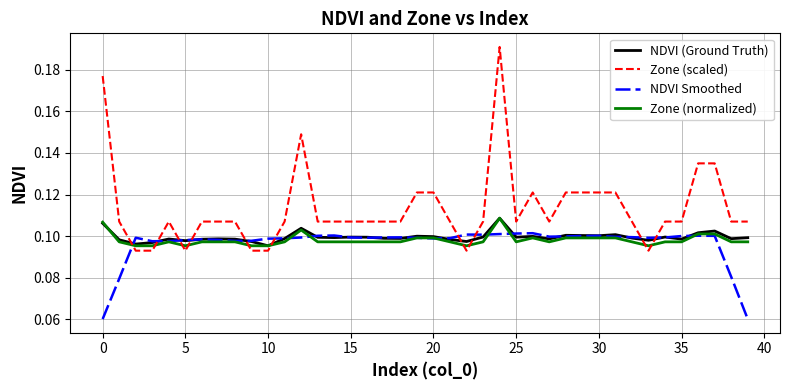

Which series has the largest range (max minus min)?

Zone (scaled)